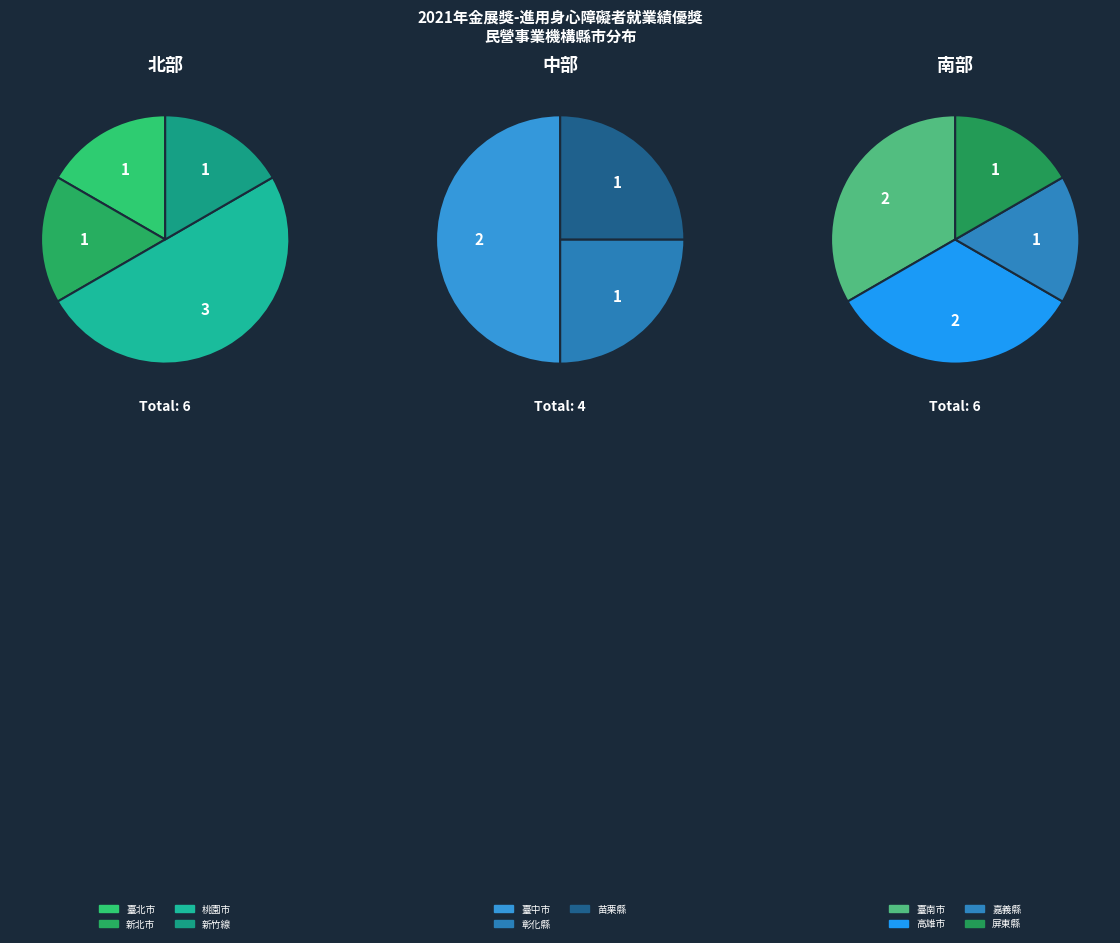

What is the smallest slice in the pie chart?

彰化縣